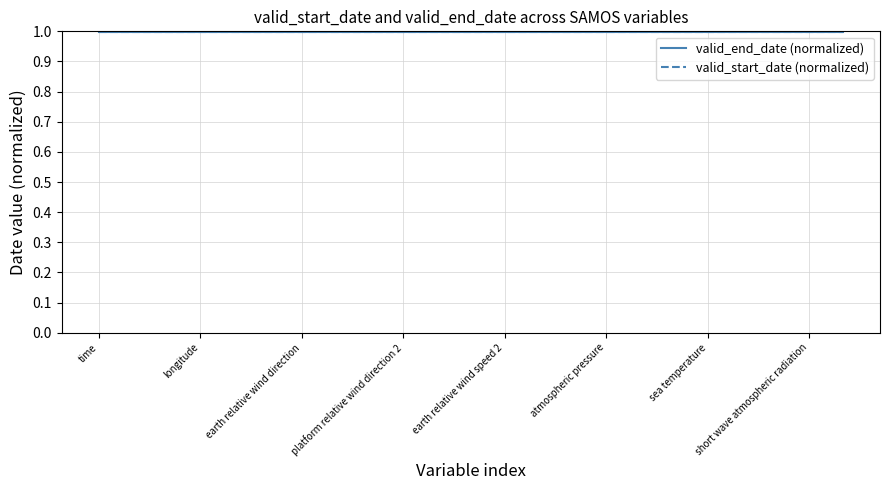

What is the greatest value displayed?

1.0